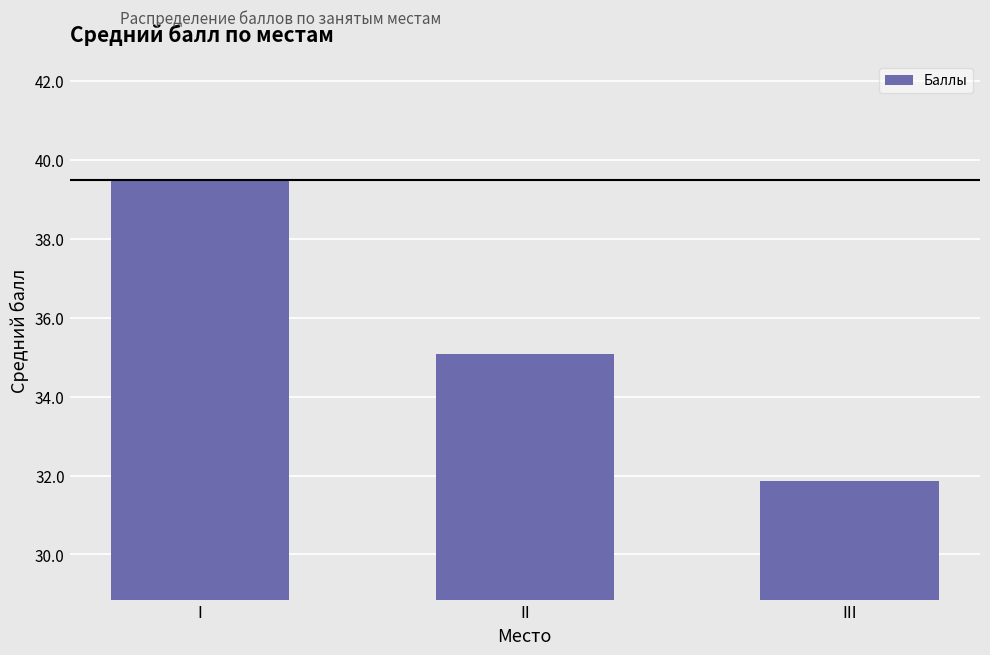

Reading left to right, extract all data points from this chart.

39.5	35.1	31.9